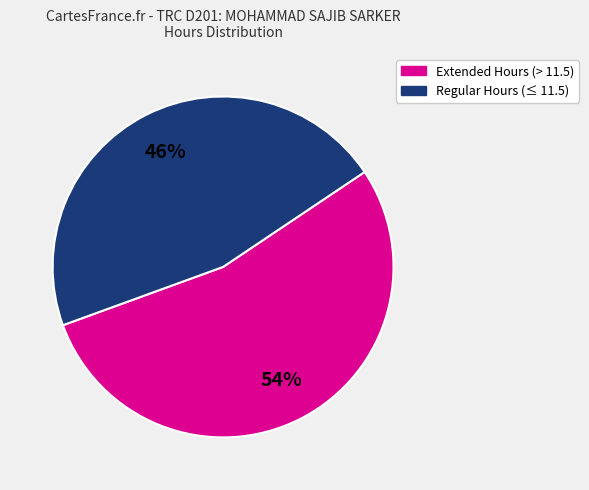

Does any single category account for the majority?

Yes